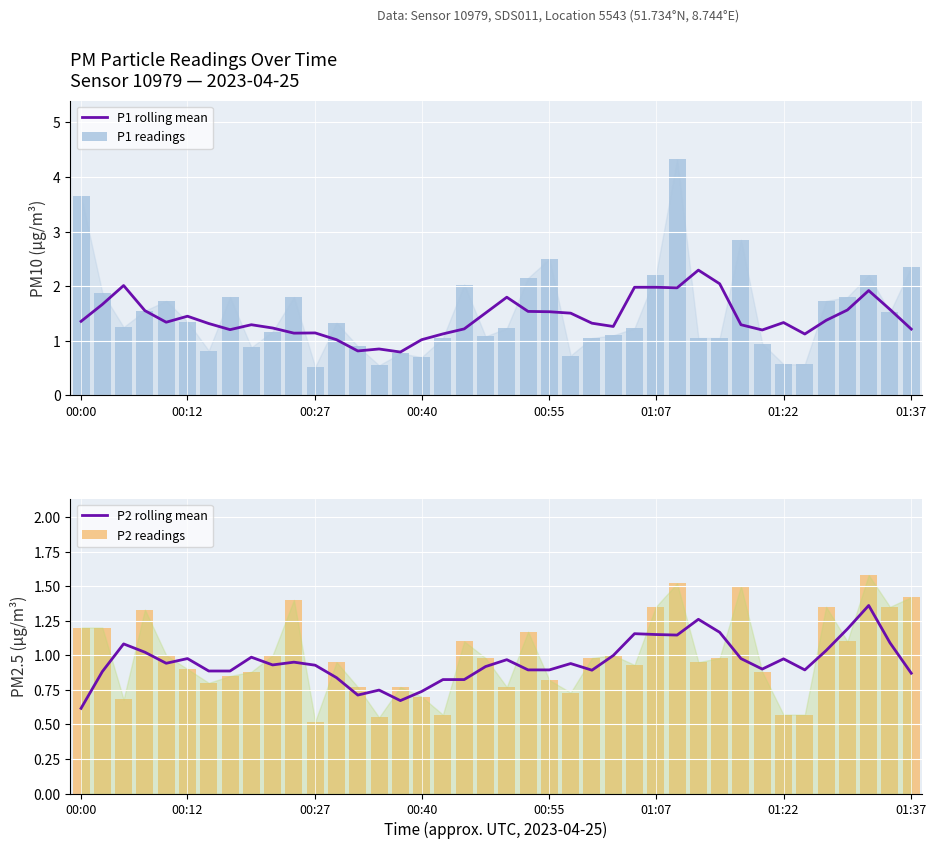

What is the highest value of the P1 readings series?

4.3